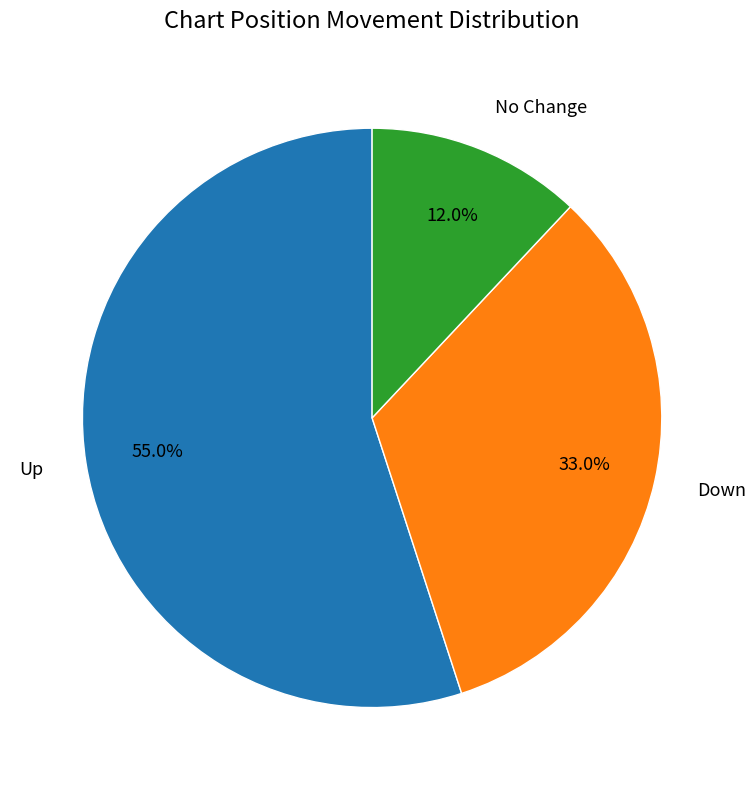

Which slice is the smallest?

No Change